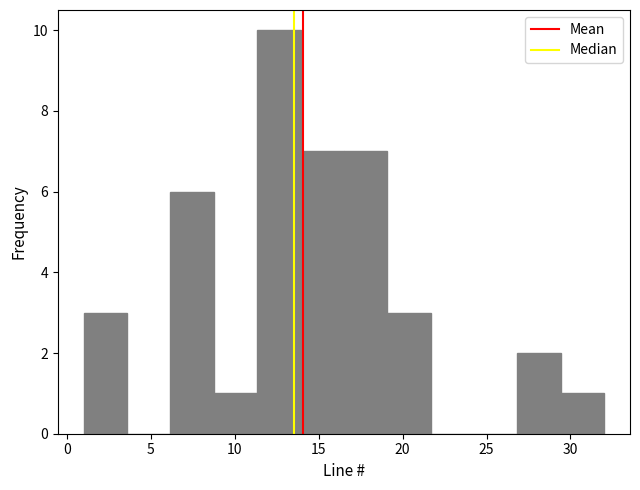

Which range on the x-axis has the tallest bar?

11.5 to 14.0